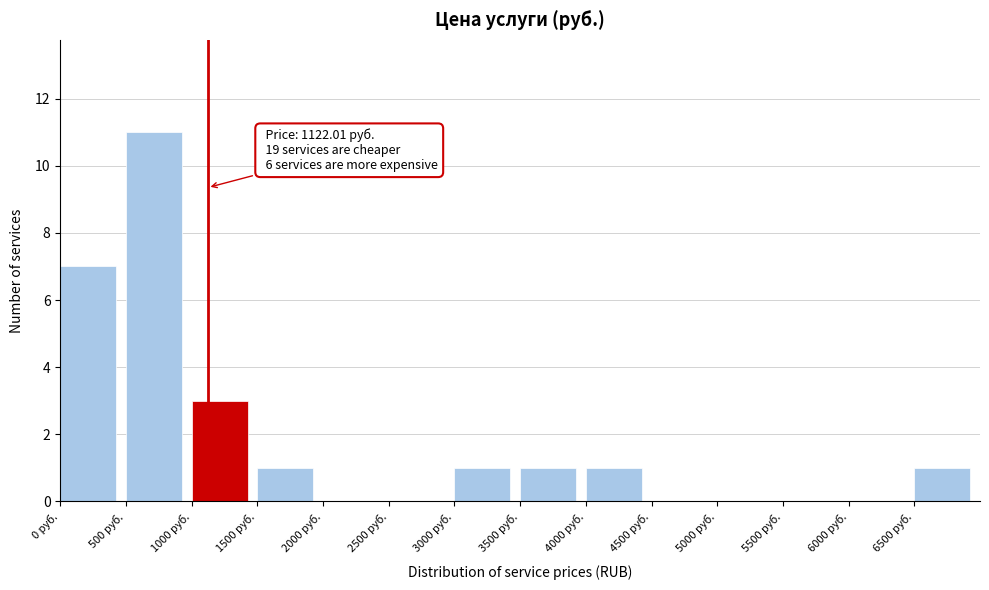

Which range on the x-axis has the tallest bar?

500 to 1000